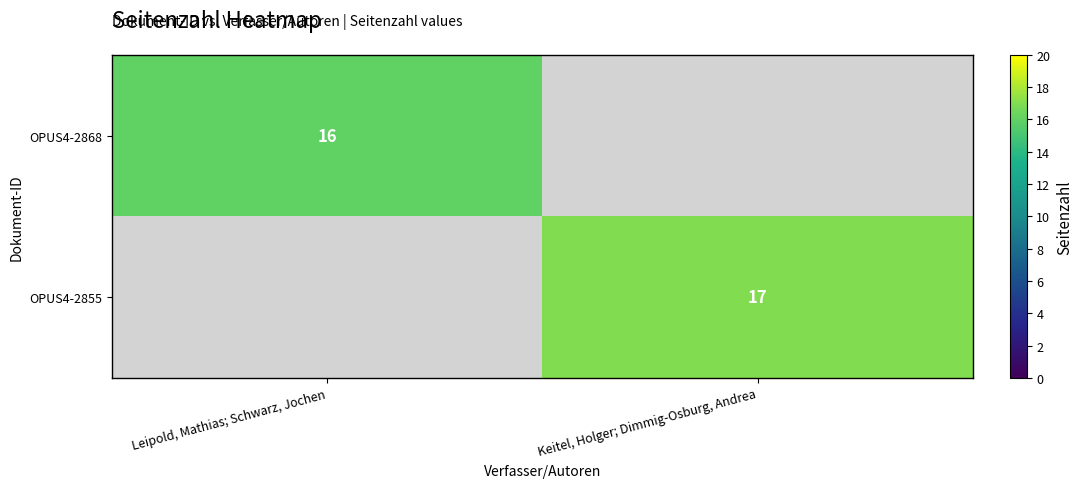

The value of OPUS4-2868 at Leipold, Mathias; Schwarz, Jochen is 16. True or false?

True